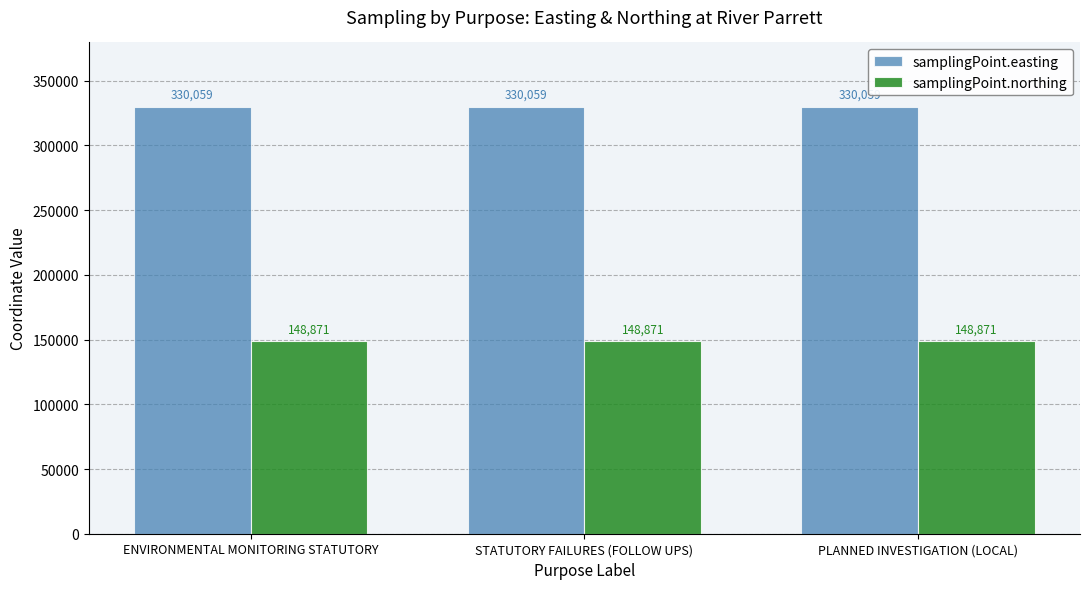

How many bars are there in total?

6